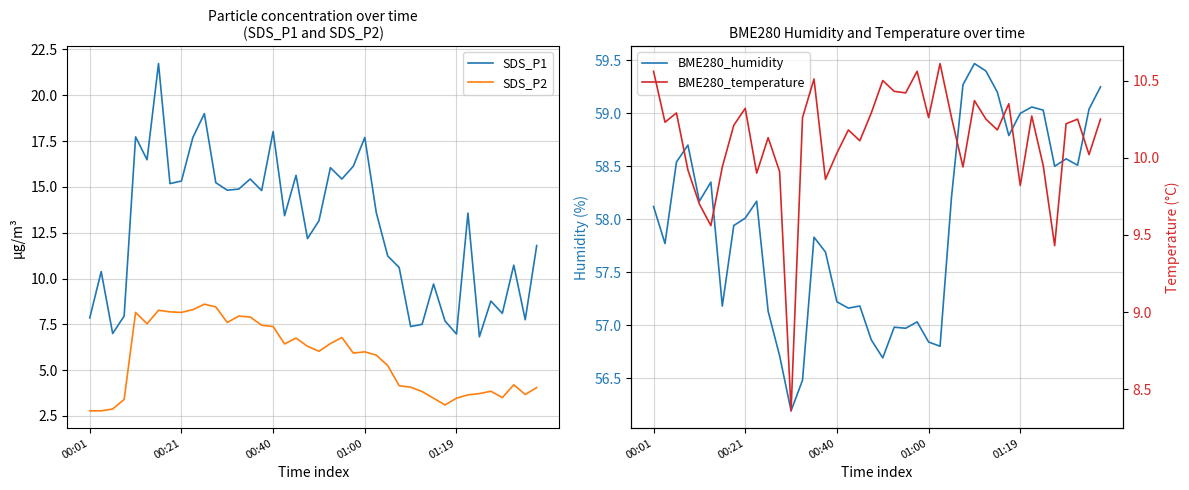

True or false: SDS_P1 and SDS_P2 cross at least once.

False